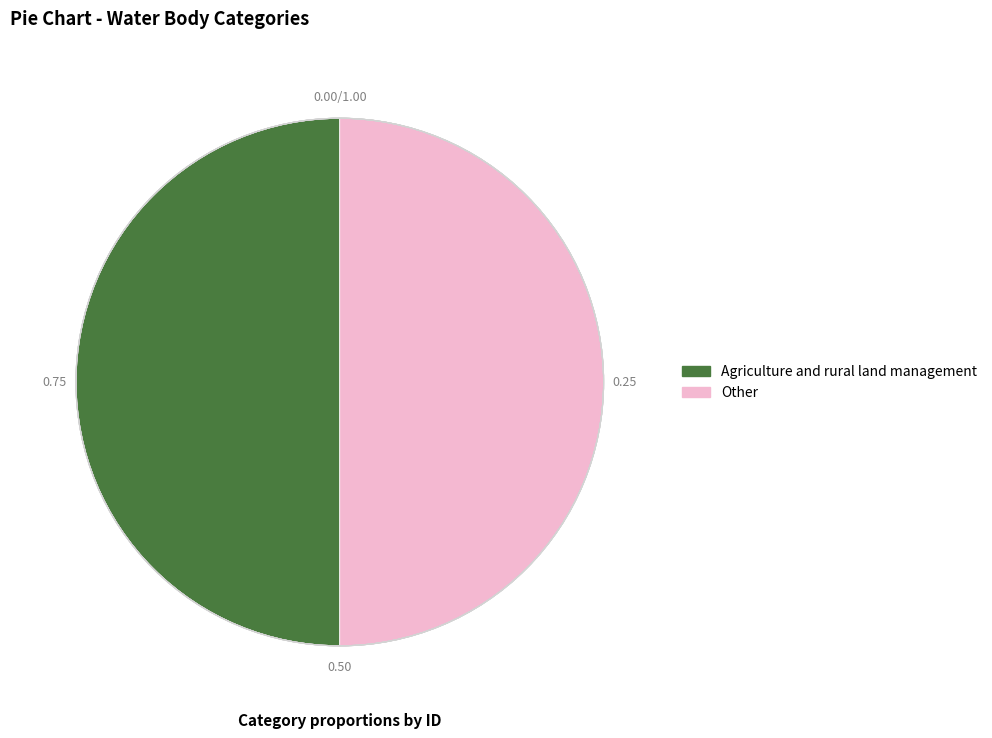

What is the ratio of the value at Agriculture and rural land management to the value at Other?

1.0